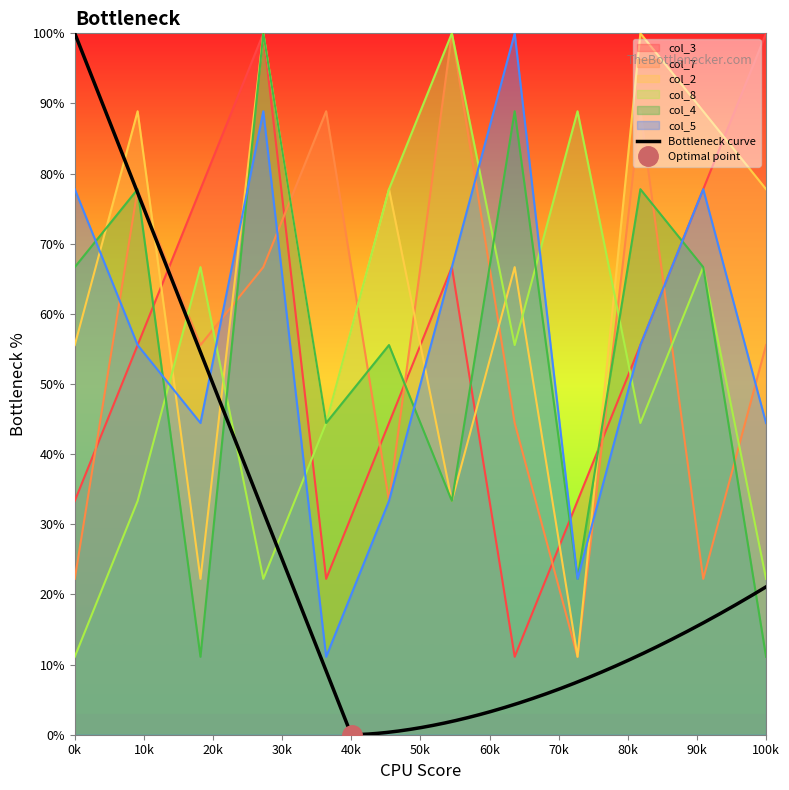

Count the number of categories in the chart.

12